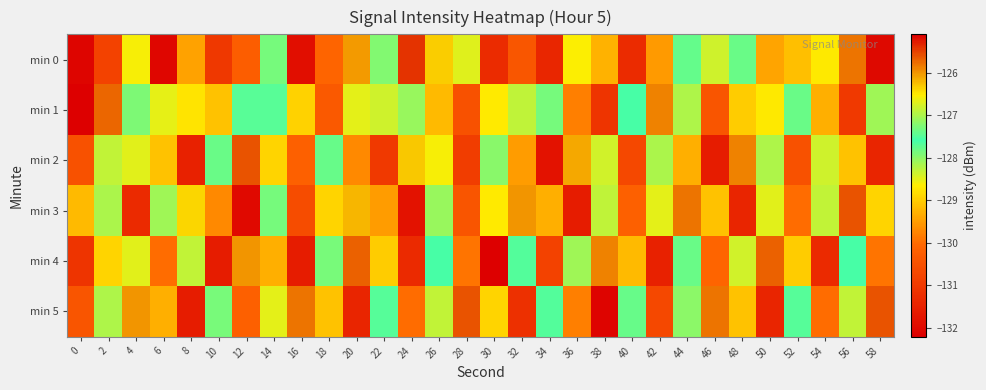

How many distinct data groups are displayed?

6